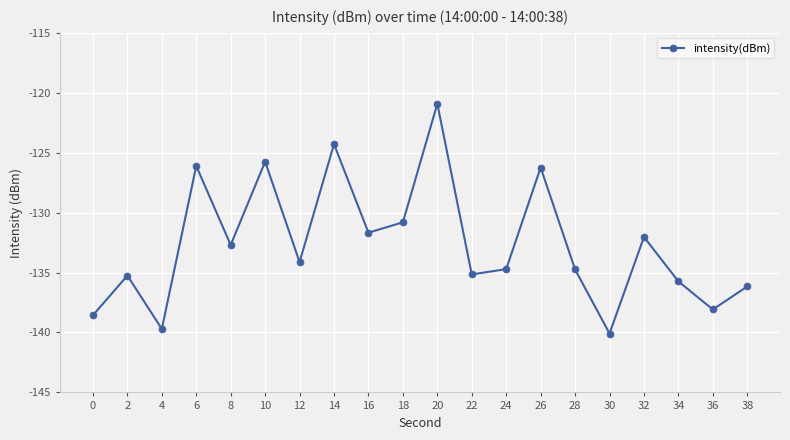

What is the value of the 9th point from the left?

-131.7